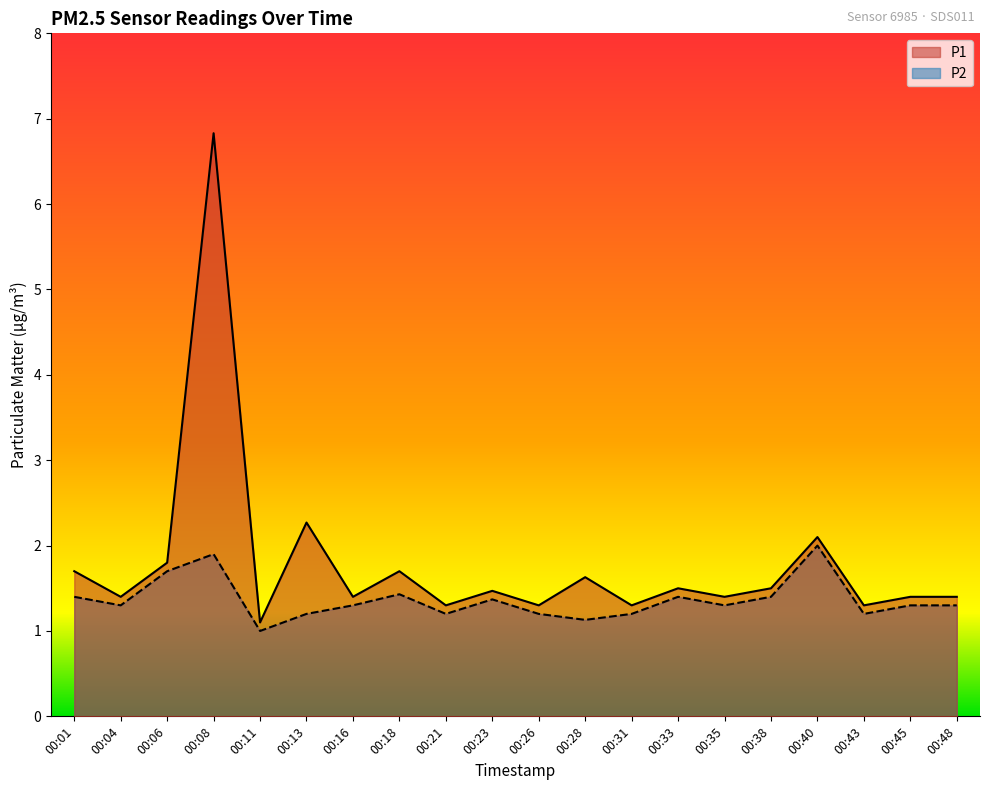

Rank the series by their average value, from highest to lowest.

P1, P2